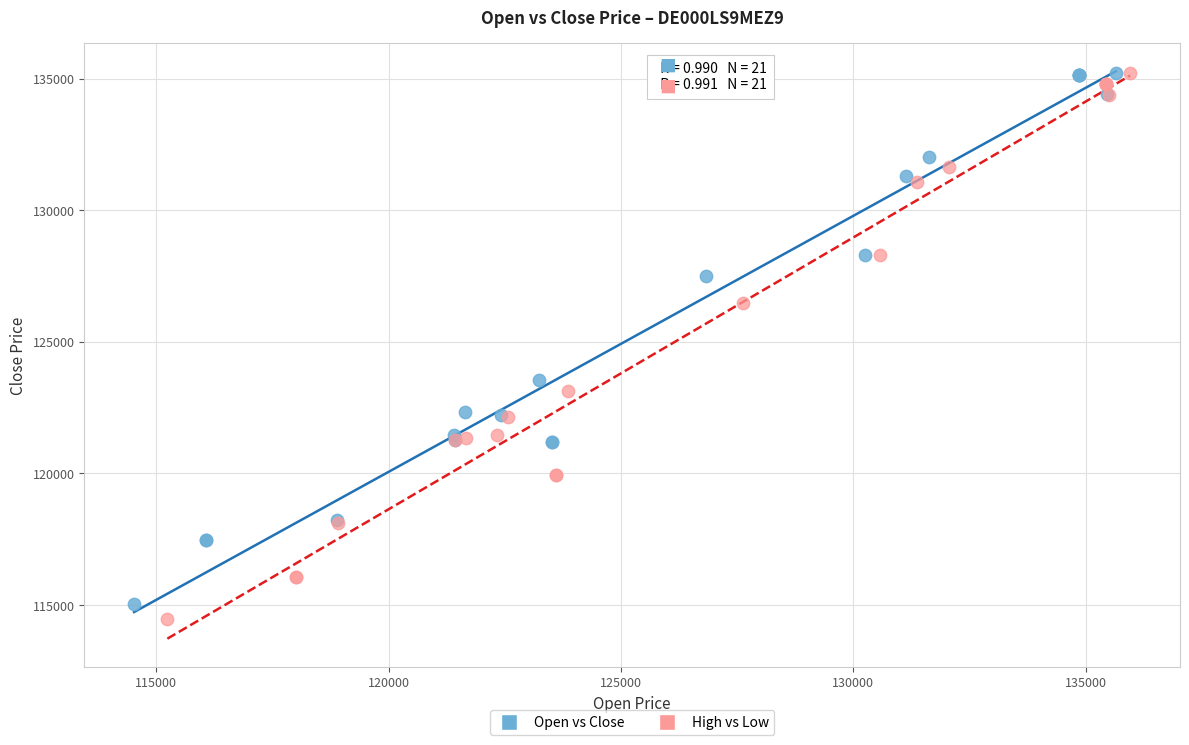

Which series has the largest Y range (max minus min)?

High vs Low